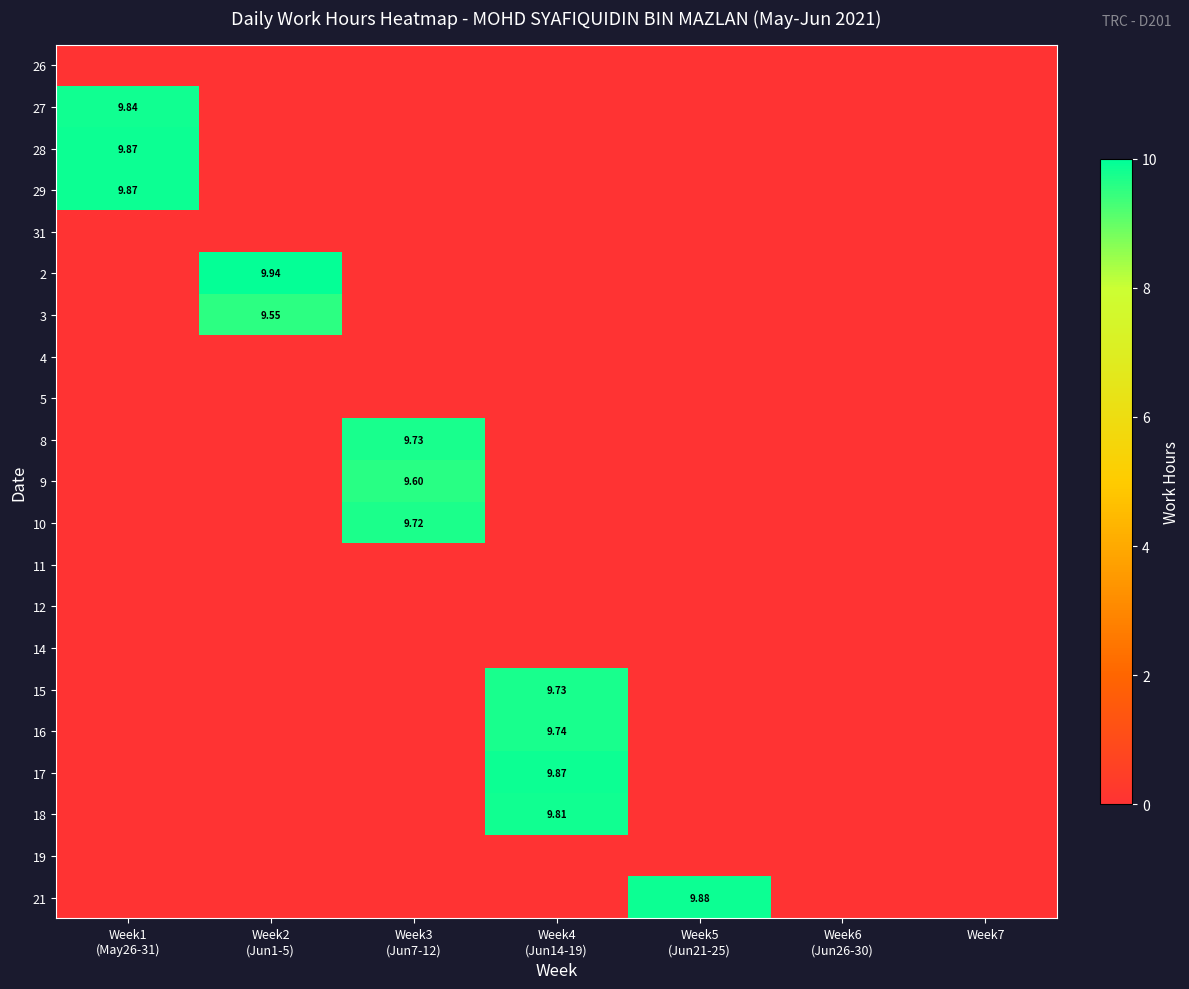

The value of 19 at Week5 (Jun21-25) is 0.0. True or false?

True